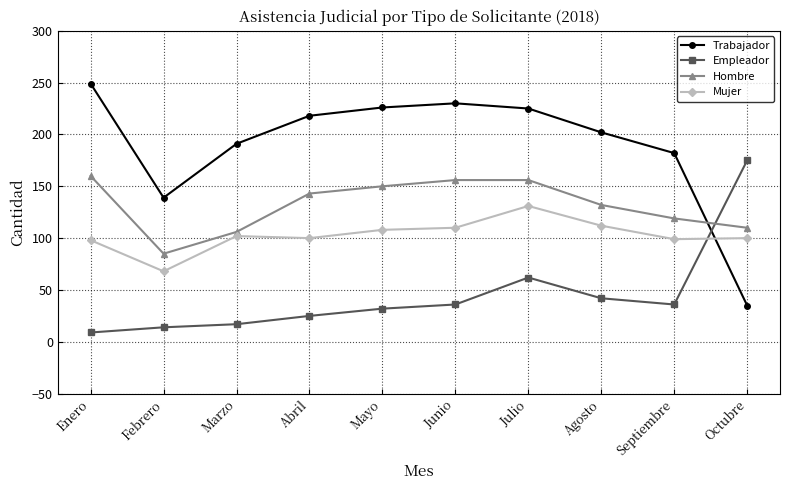

What value does the Mujer series have at Mayo, to the nearest 10?

110